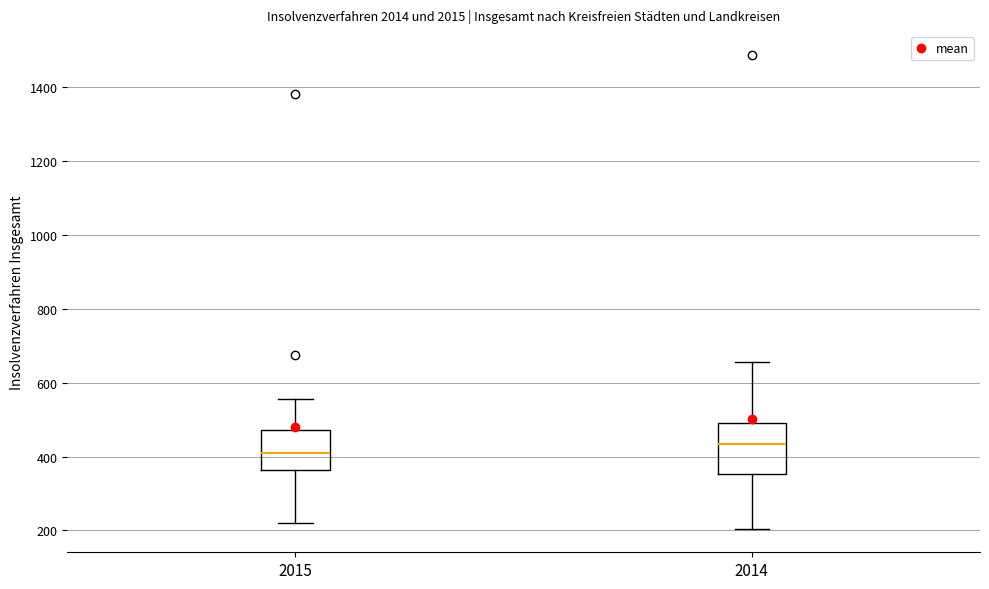

Reading left to right, read every box against the y-axis: the position of its median line, the range the box covers, and the ends of its whiskers. The values are not printed on the chart, so give them approximately, as read against the axis.

2015: median 420, box 360 to 480, whiskers 220 to 560
2014: median 440, box 360 to 500, whiskers 200 to 660